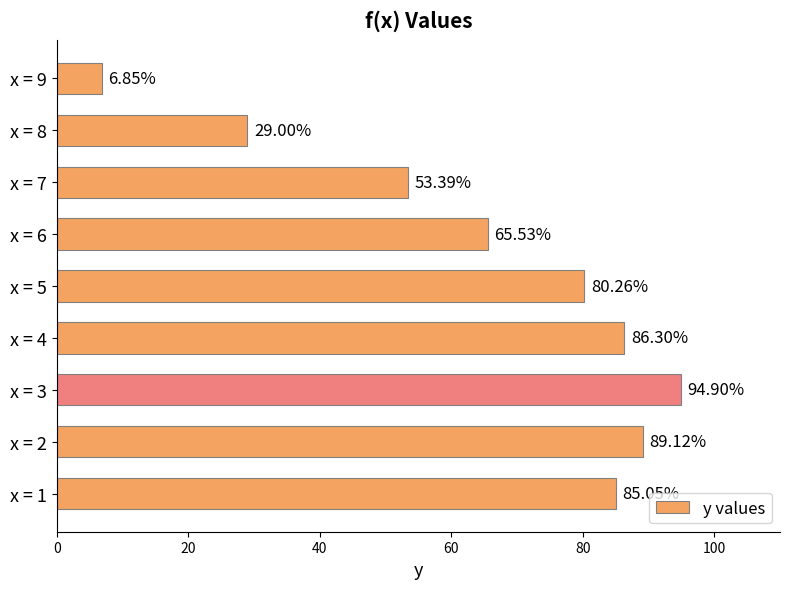

What is the change in value from x = 1 to x = 7?

-31.7